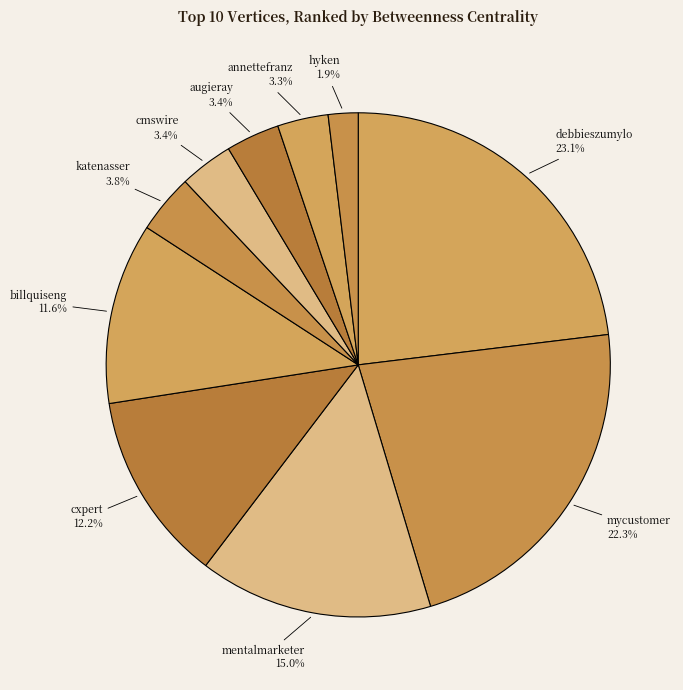

Which category has the smallest portion of the pie?

hyken